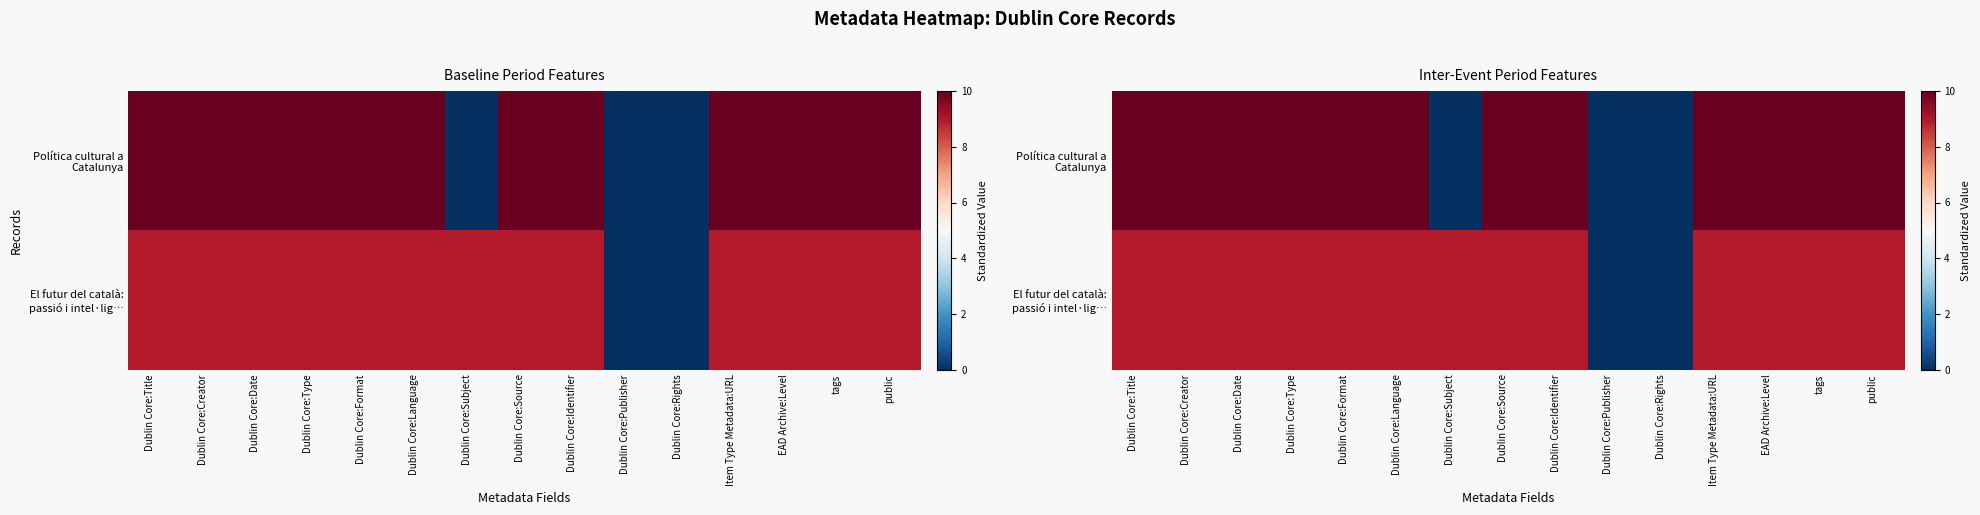

Between Item Type Metadata:URL and Dublin Core:Identifier, which is larger?

Item Type Metadata:URL